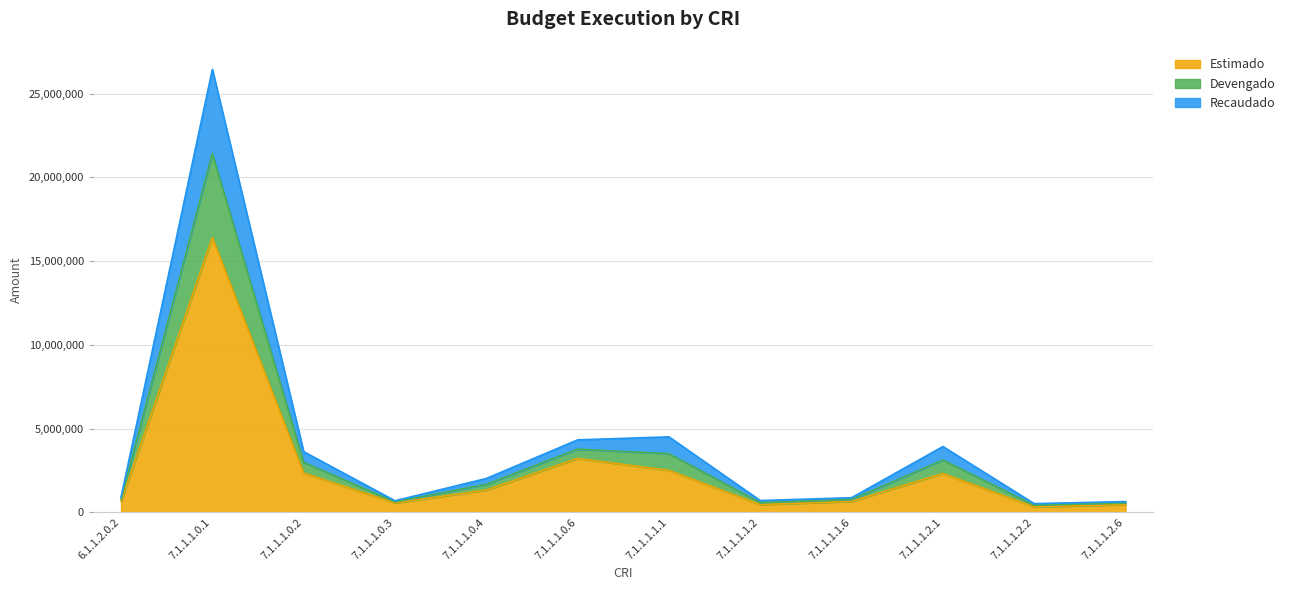

Which has a higher value, 7.1.1.1.2.2 or 7.1.1.1.0.6?

7.1.1.1.0.6